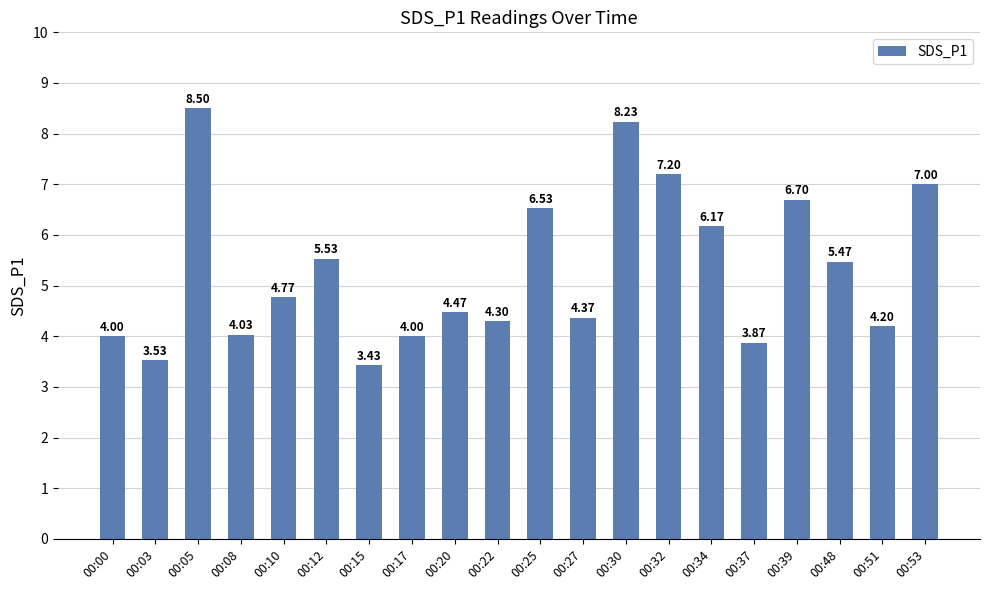

What is the sum of all values?

106.3